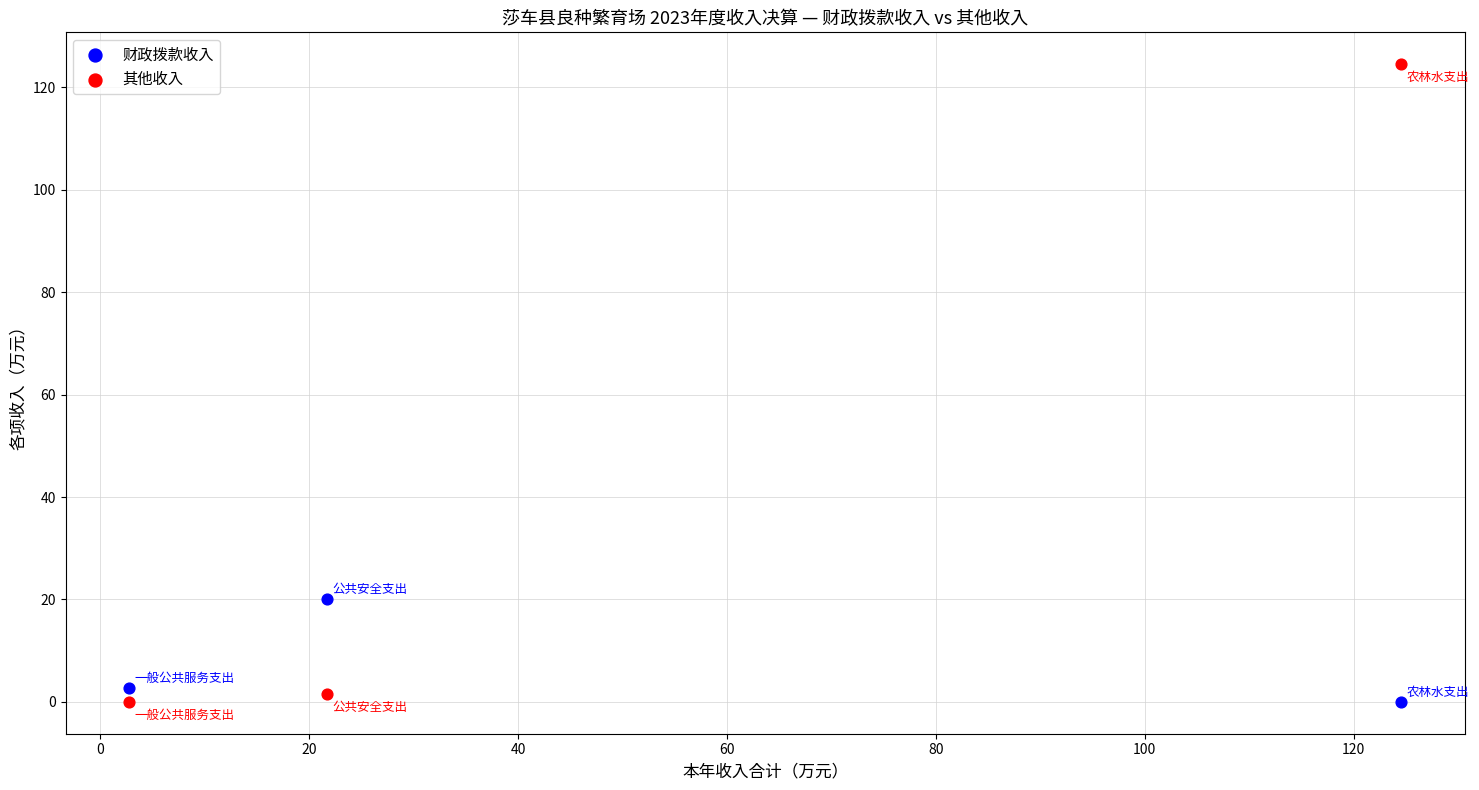

Which series contains the highest Y value?

其他收入